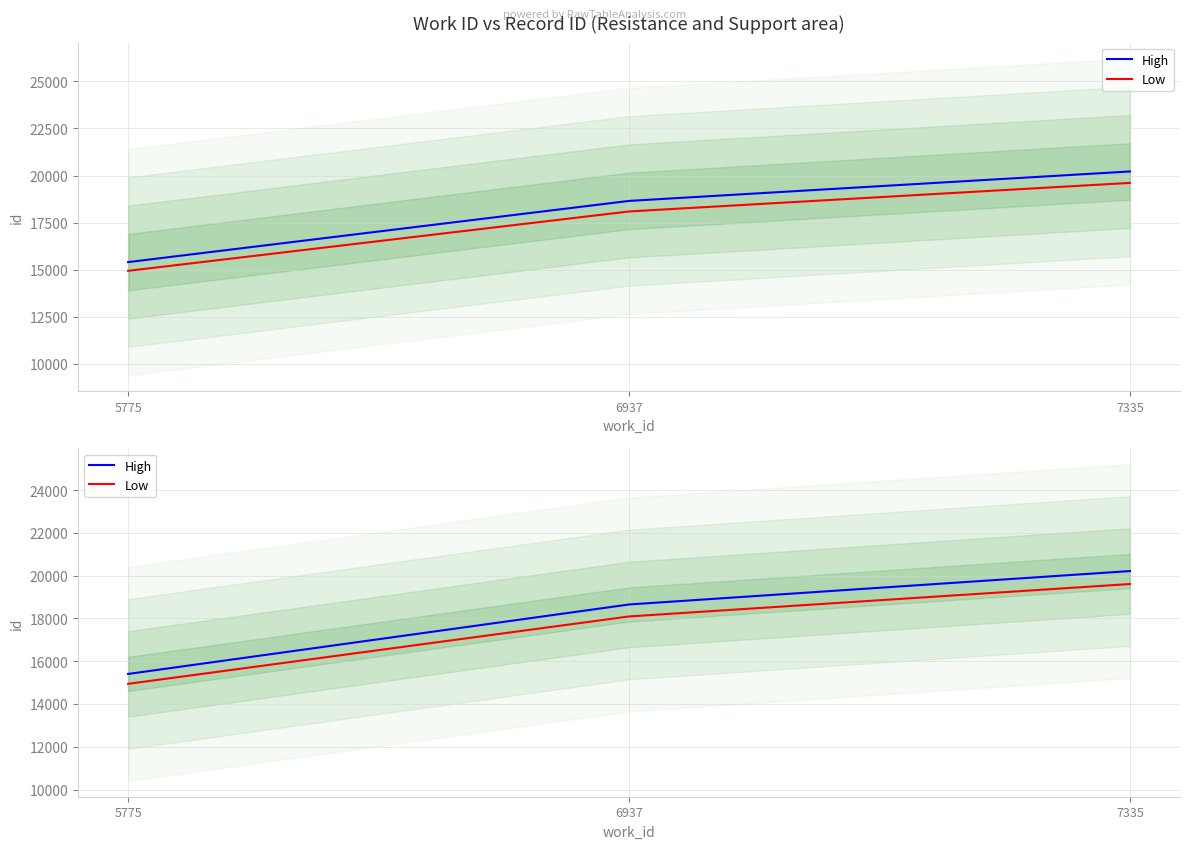

What is the maximum value for High?

20216.0